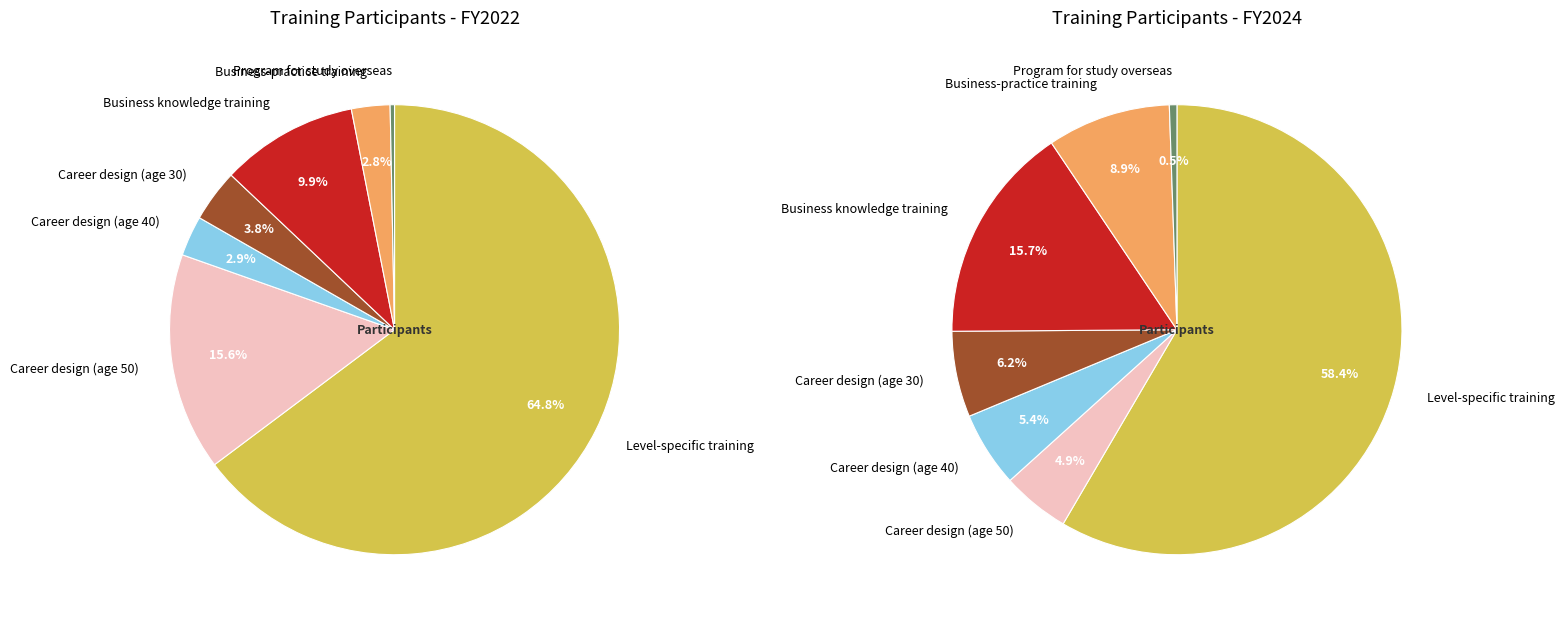

Which slice is the smallest?

Program for study overseas